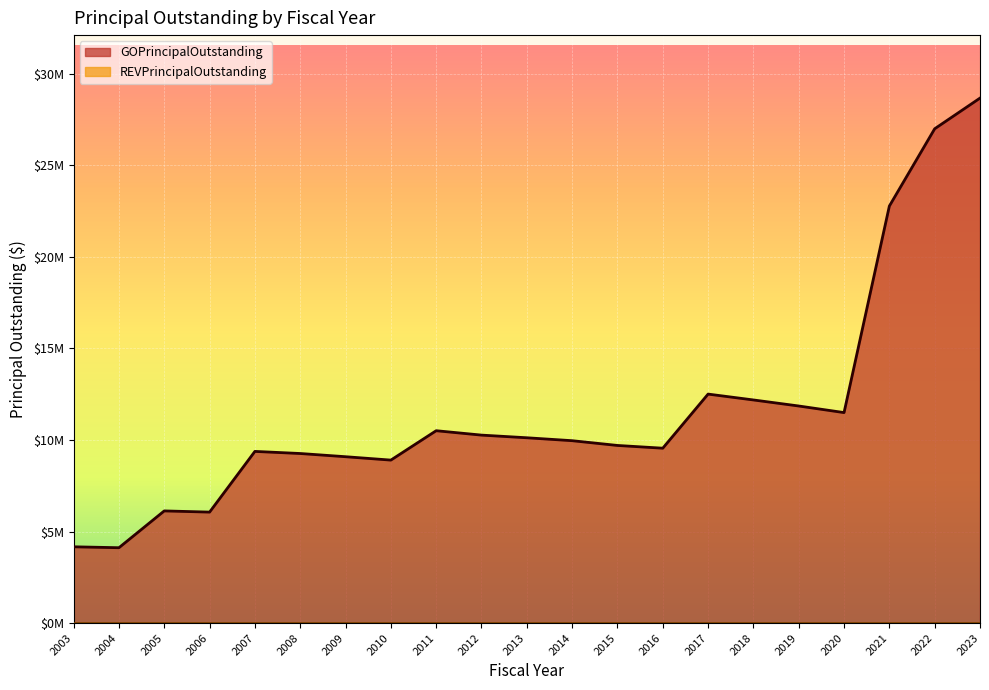

How many lines are shown in the chart?

1